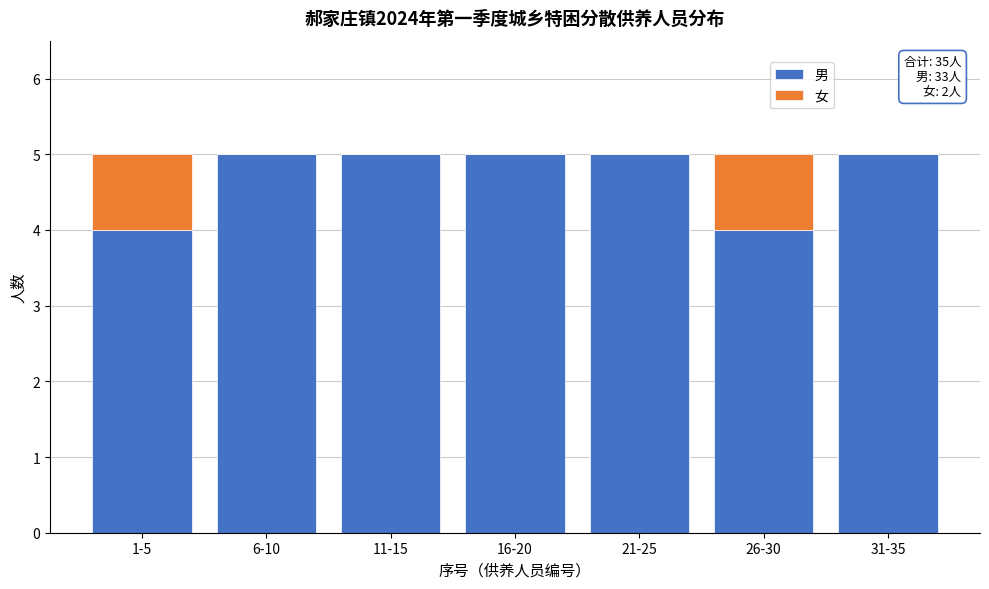

Reading left to right, list the values for the 男 series.

1-5=4	6-10=5	11-15=5	16-20=5	21-25=5	26-30=4	31-35=5